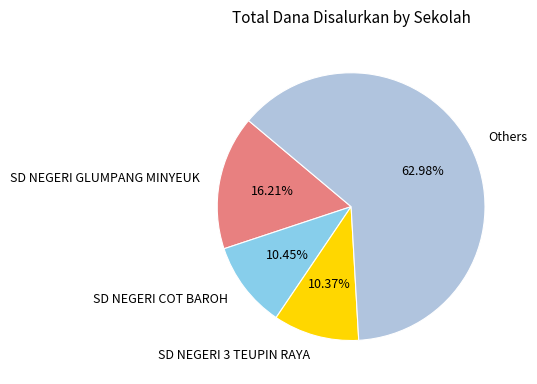

Approximately how many times larger is the value at Others compared to SD NEGERI COT BAROH?

6.0